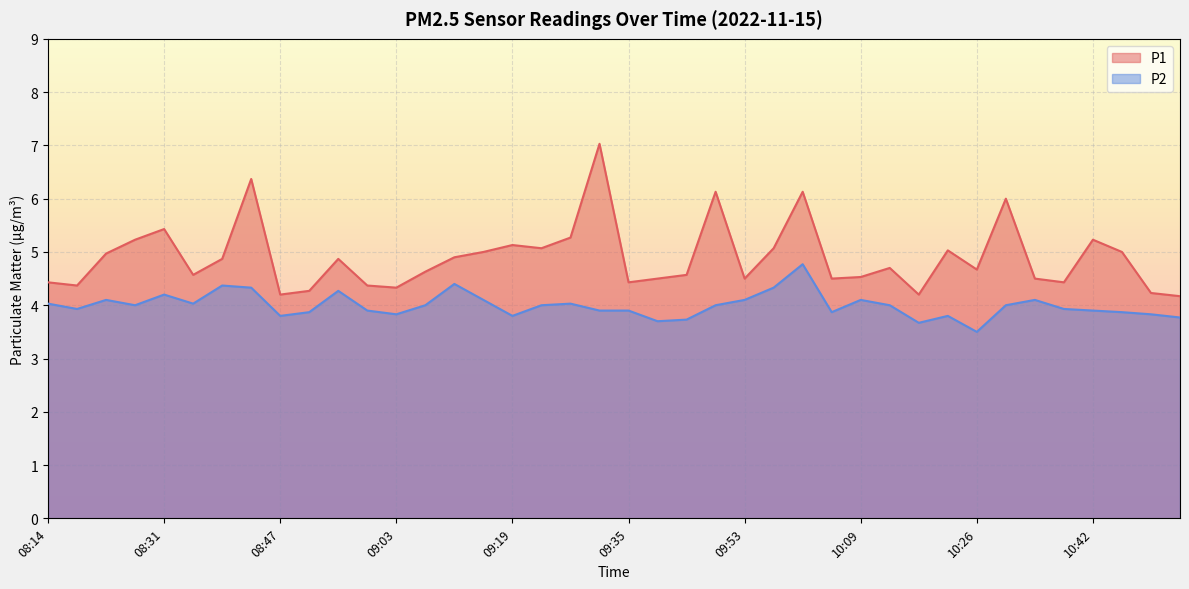

Rank the categories by P2 value from highest to lowest.

10:01, 09:11, 08:39, 08:43, 09:57, 08:55, 08:31, 08:22, 09:15, 09:53, 10:09, 10:34, 08:14, 08:35, 09:27, 08:26, 09:07, 09:23, 09:48, 10:13, 10:30, 08:18, 10:38, 08:59, 09:31, 09:35, 10:42, 08:51, 10:05, 10:46, 09:03, 10:50, 08:47, 09:19, 10:21, 10:54, 09:44, 09:39, 10:17, 10:26